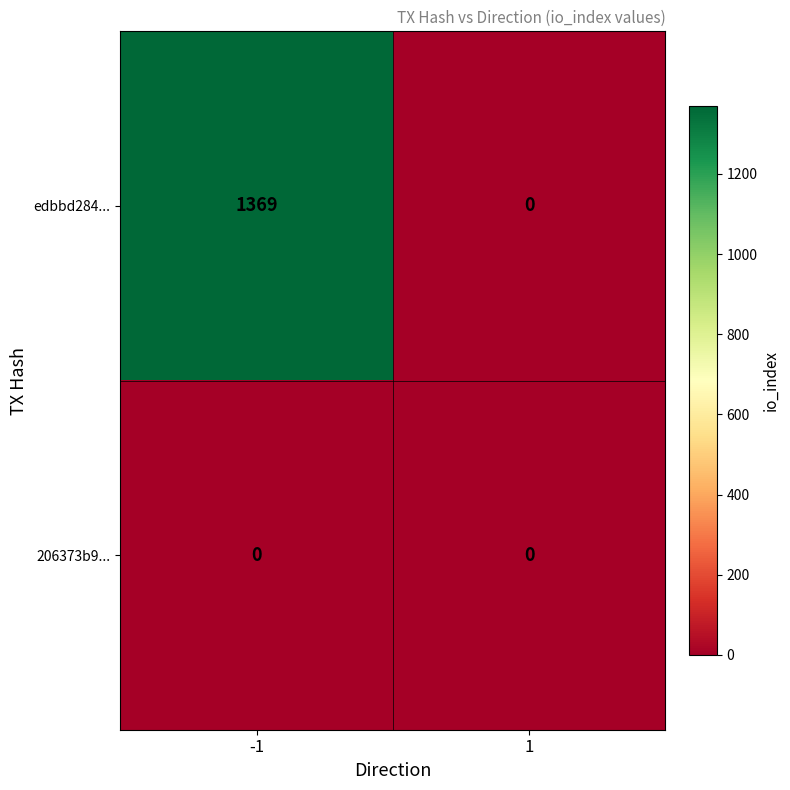

Rank the categories by edbbd284... value from highest to lowest.

-1, 1